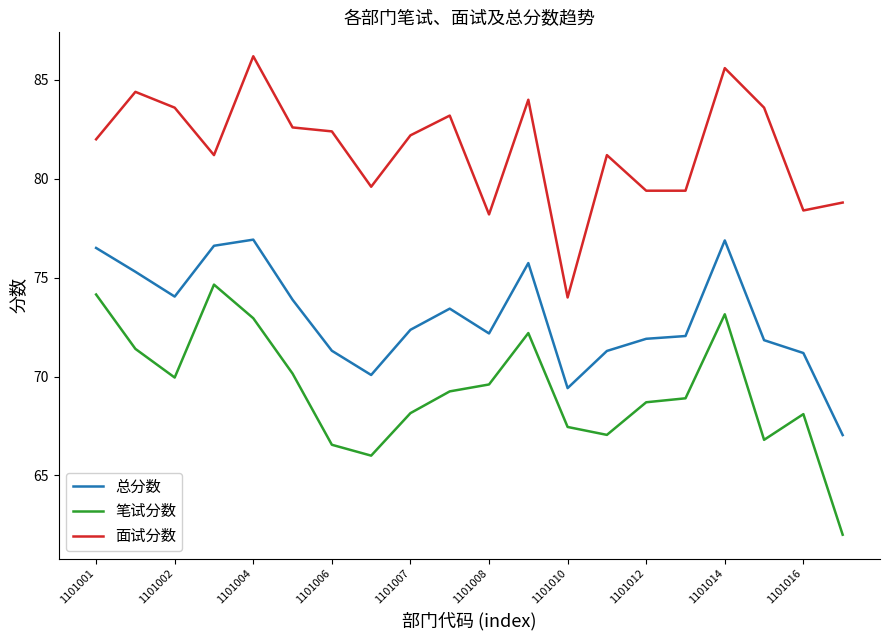

Count the number of data series in this chart.

3